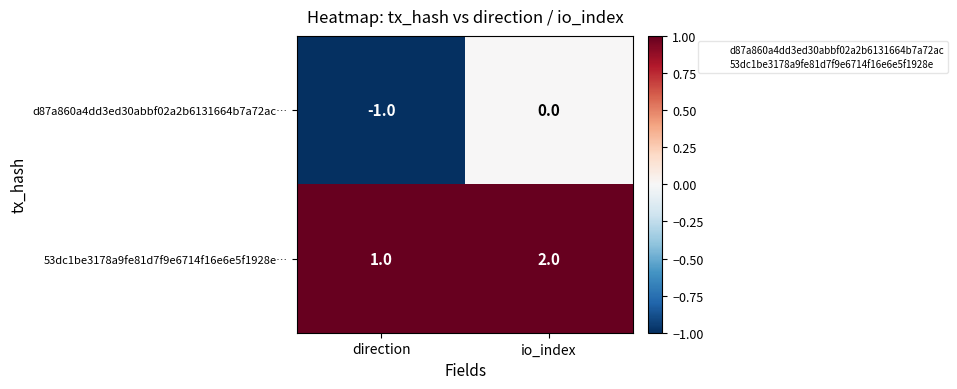

Reading left to right, what are all the values shown in this chart?

d87a860a4dd3ed30abbf02a2b6131664b7a72ac…: -1	0
53dc1be3178a9fe81d7f9e6714f16e6e5f1928e…: 1	2